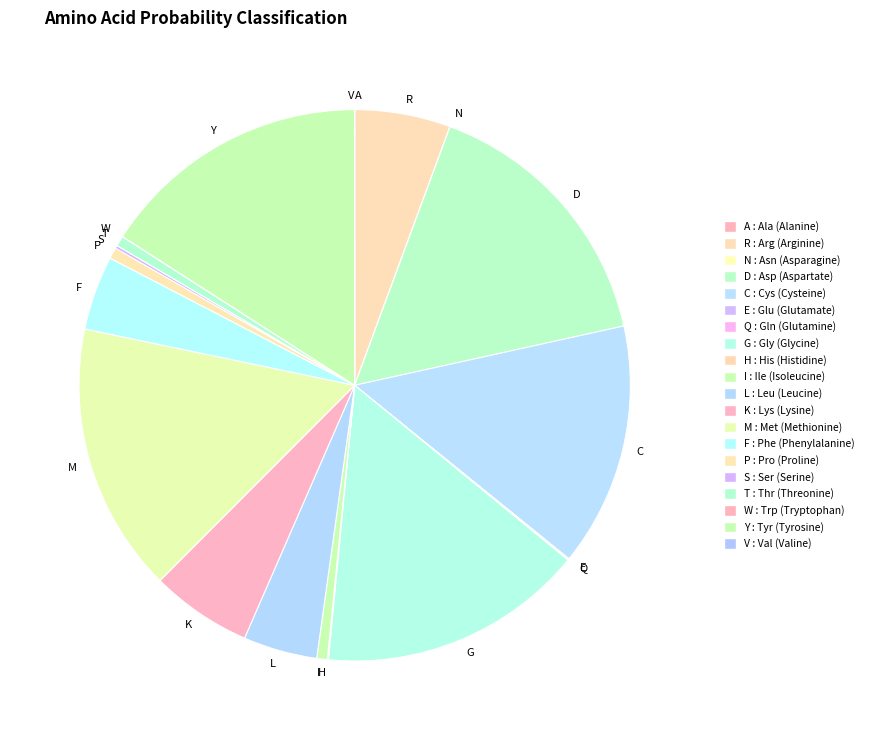

The D slice represents 4% of the pie. True or false?

False